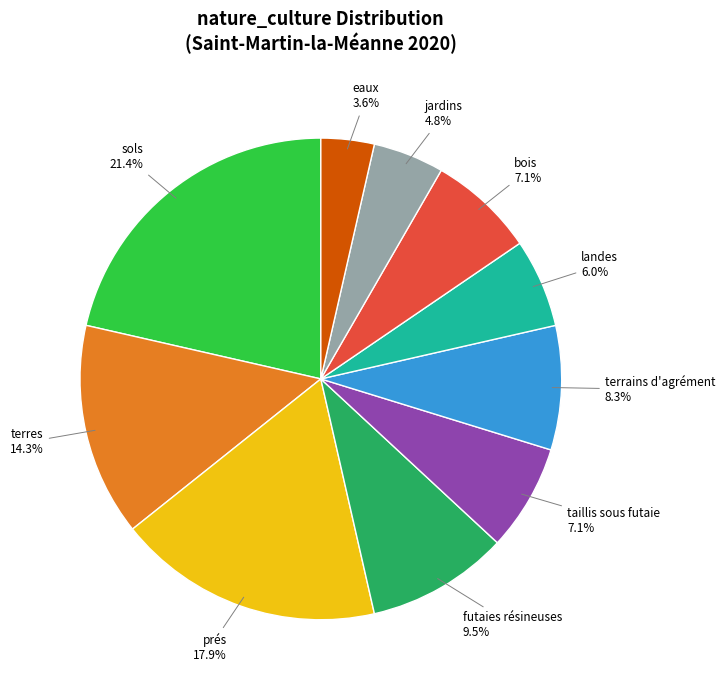

To the nearest percent, what is the combined percentage of bois and landes?

13%